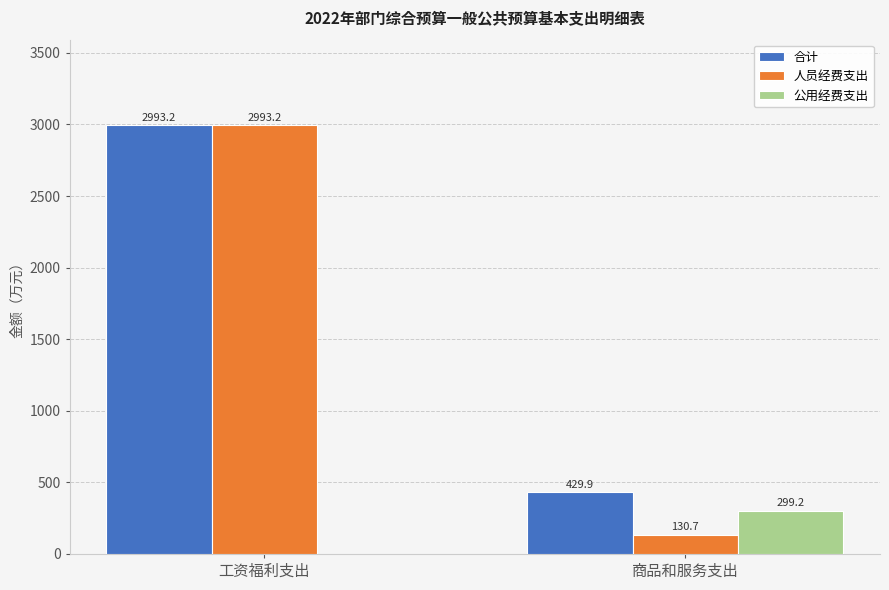

Reading left to right, list all the values displayed in this chart.

合计: 工资福利支出=2993.2	商品和服务支出=429.9
人员经费支出: 工资福利支出=2993.2	商品和服务支出=130.7
公用经费支出: 工资福利支出=0.0	商品和服务支出=299.2